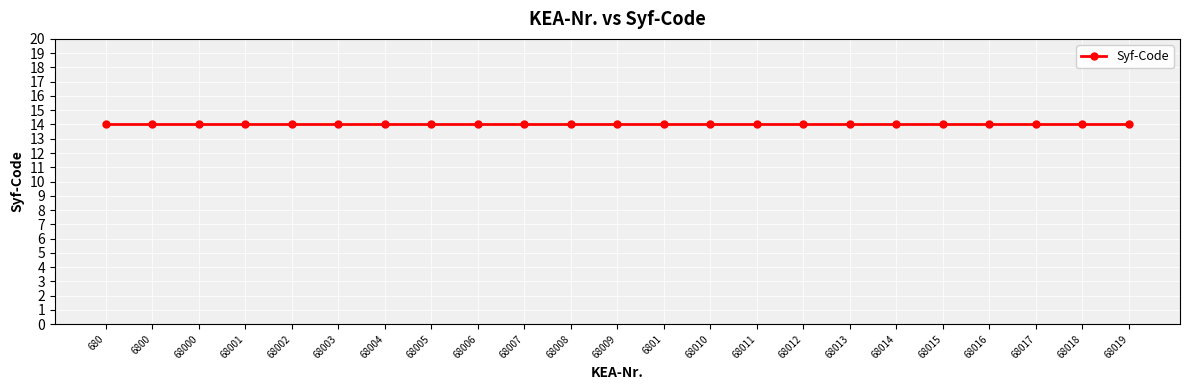

How many values in the KEA-Nr. series exceed 68008?

11